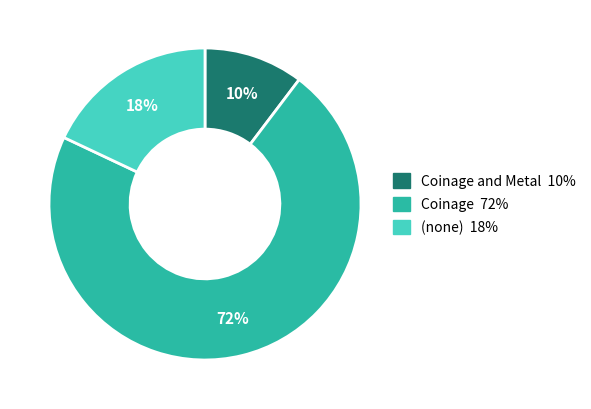

Is there a majority slice in this chart?

Yes